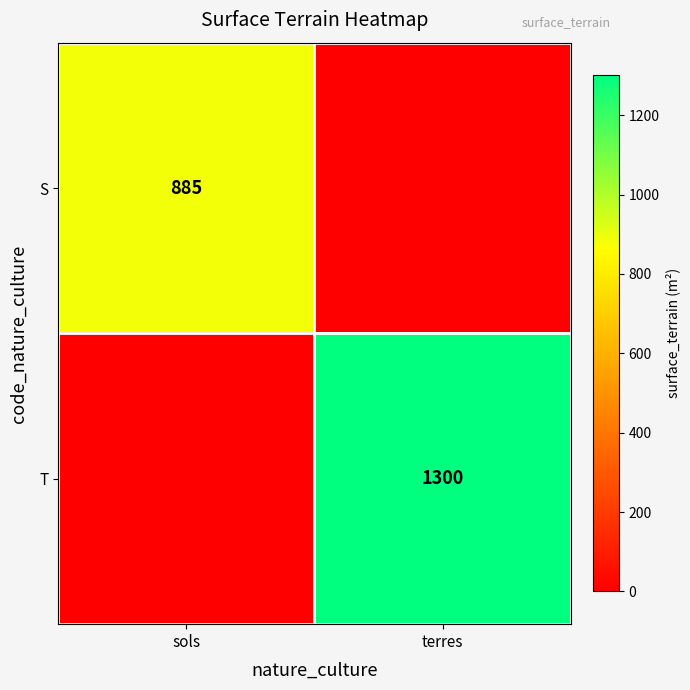

The T series shows 1300 at terres. True or false?

True